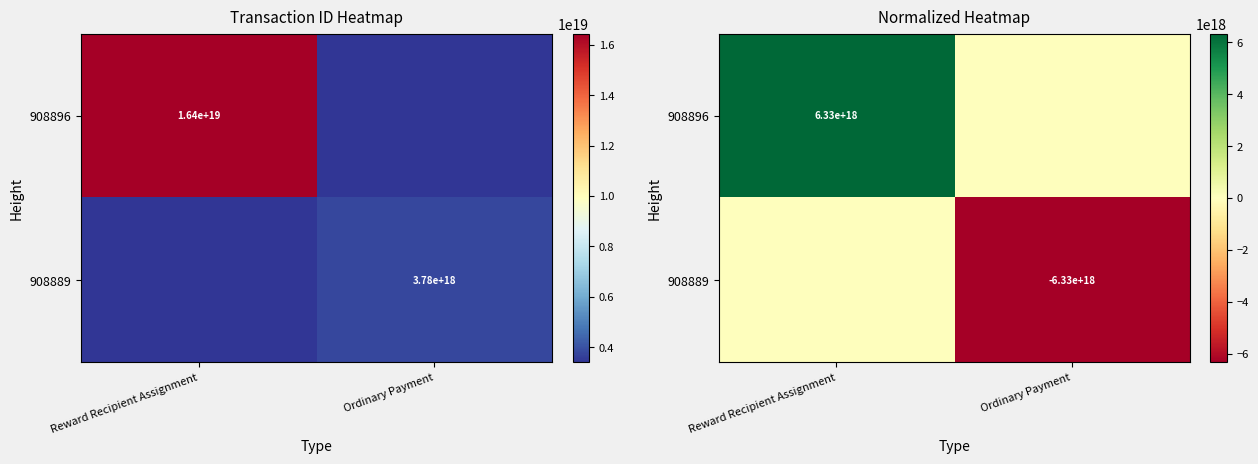

How many categories are shown in the chart?

2